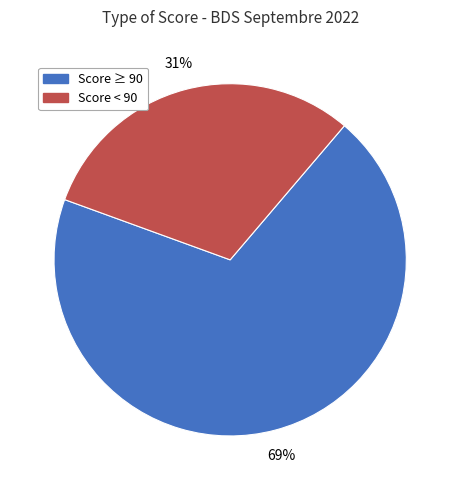

Is it true that Score < 90 is 44% of the pie?

False